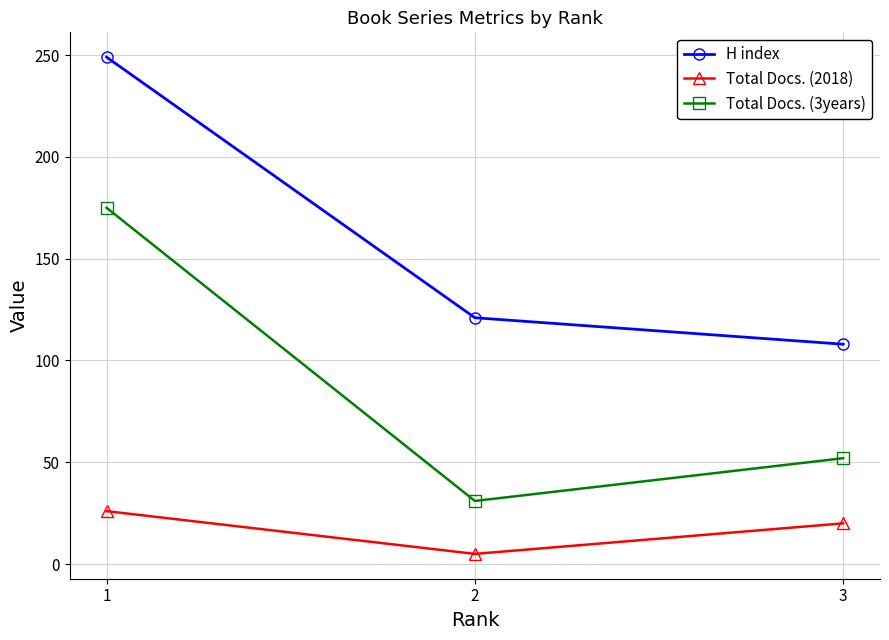

True or false: H index has a value of 192 at 3.

False